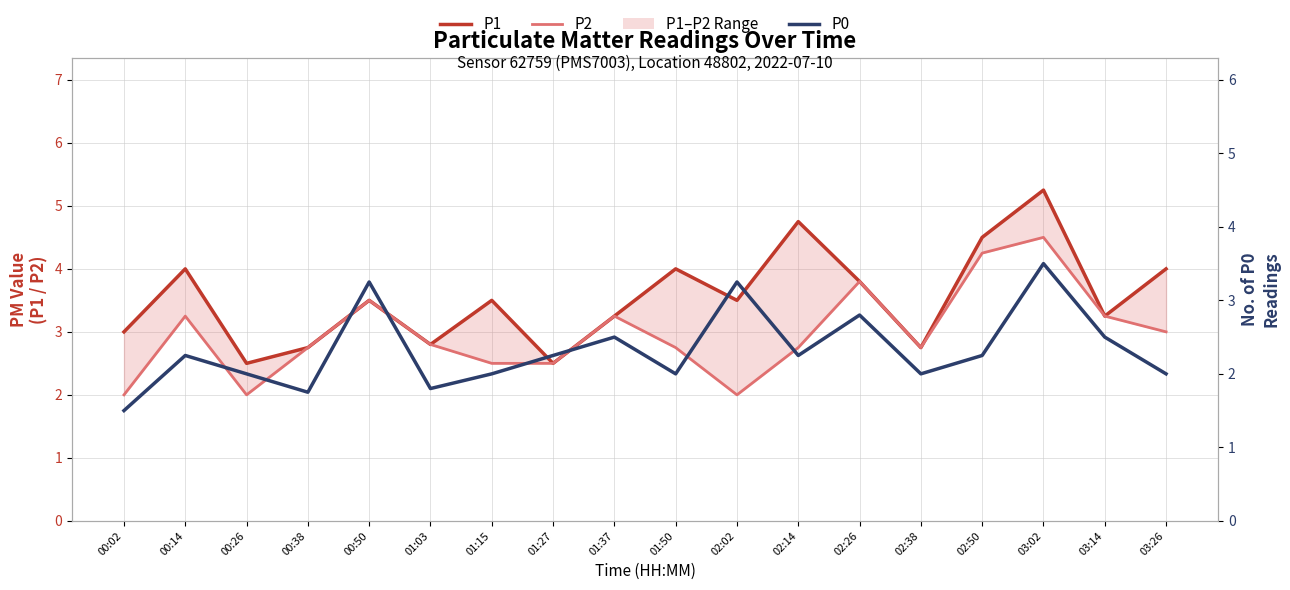

What is the approximate value of P0 at 01:37?

2.5